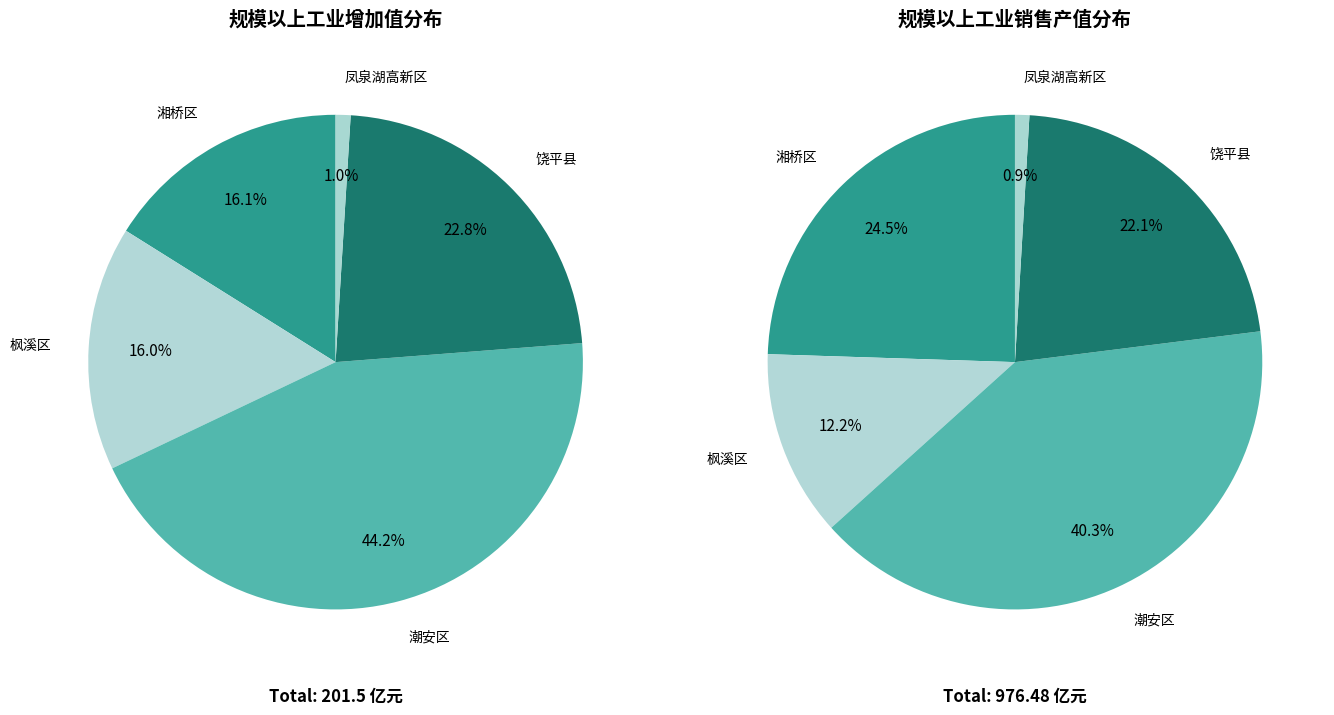

To the nearest percent, what is the difference between the 凤泉湖高新区 and 潮安区 slice percentages?

43%